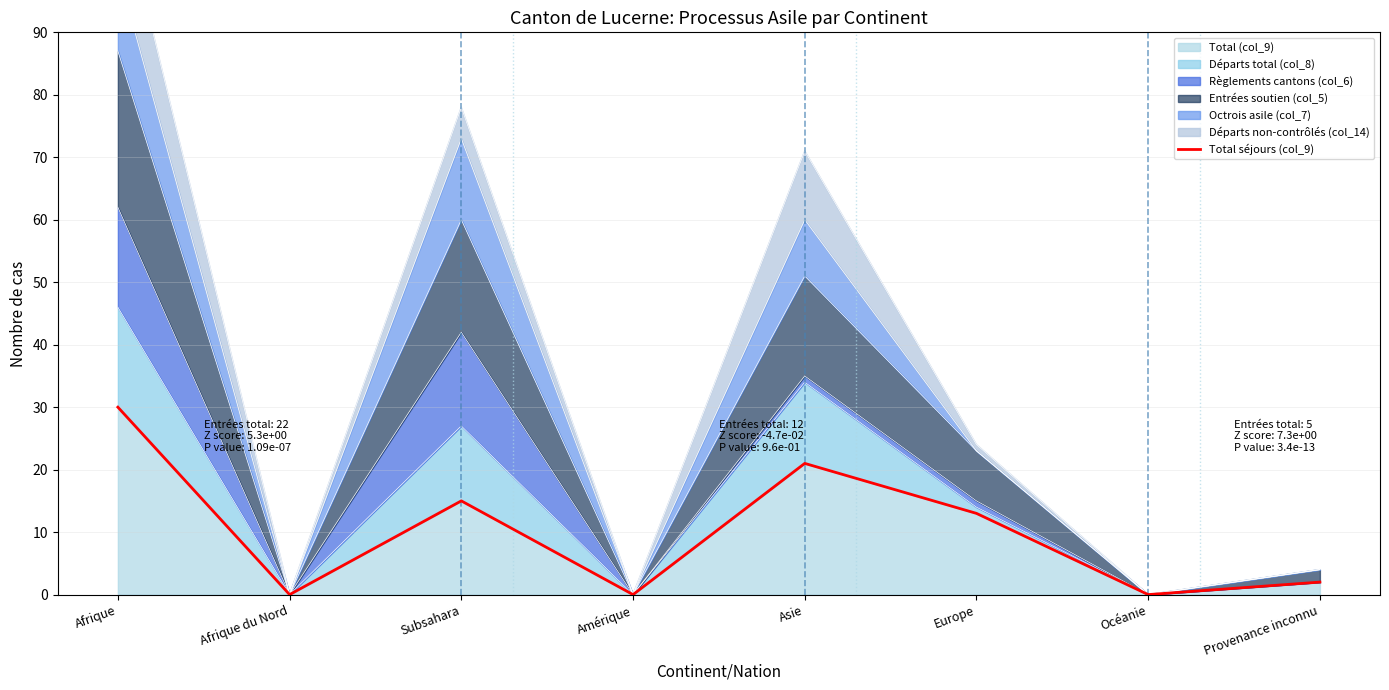

How many lines are shown in the chart?

1